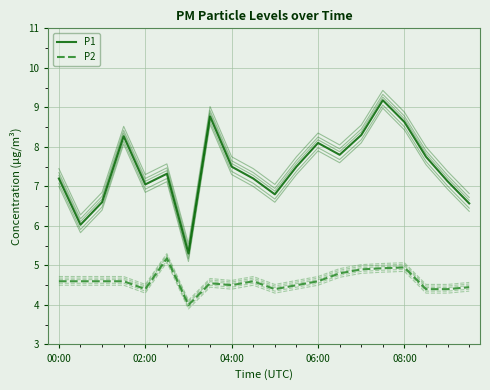

List the series in order of their peak value, highest first.

P1, P2